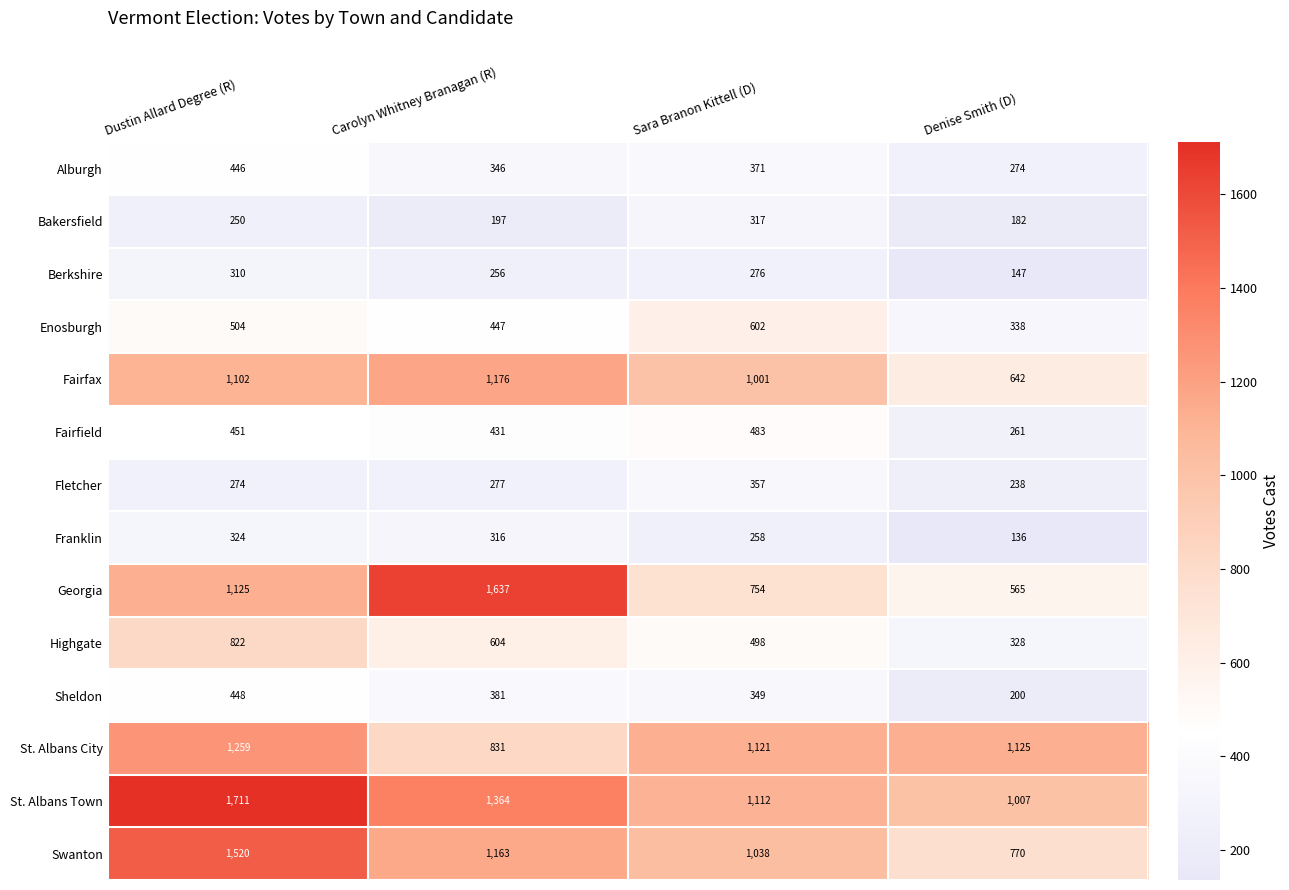

What is the difference between the Fairfax values at Sara Branon Kittell (D) and Denise Smith (D)?

359